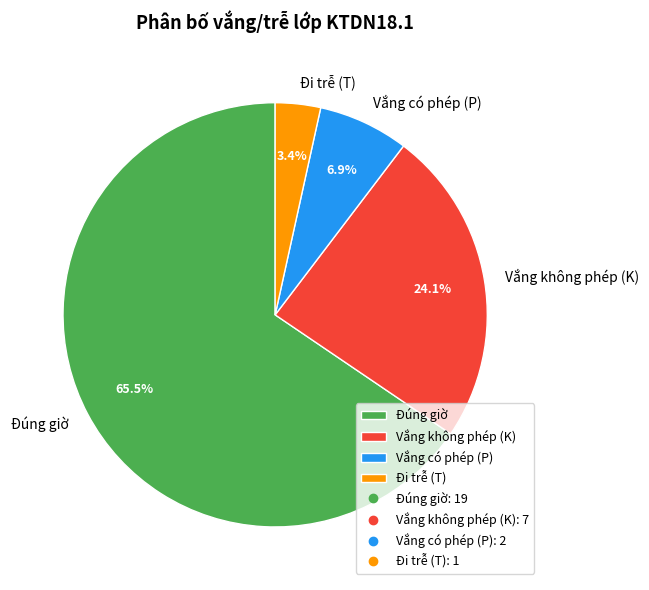

How many slices are in this pie chart?

4